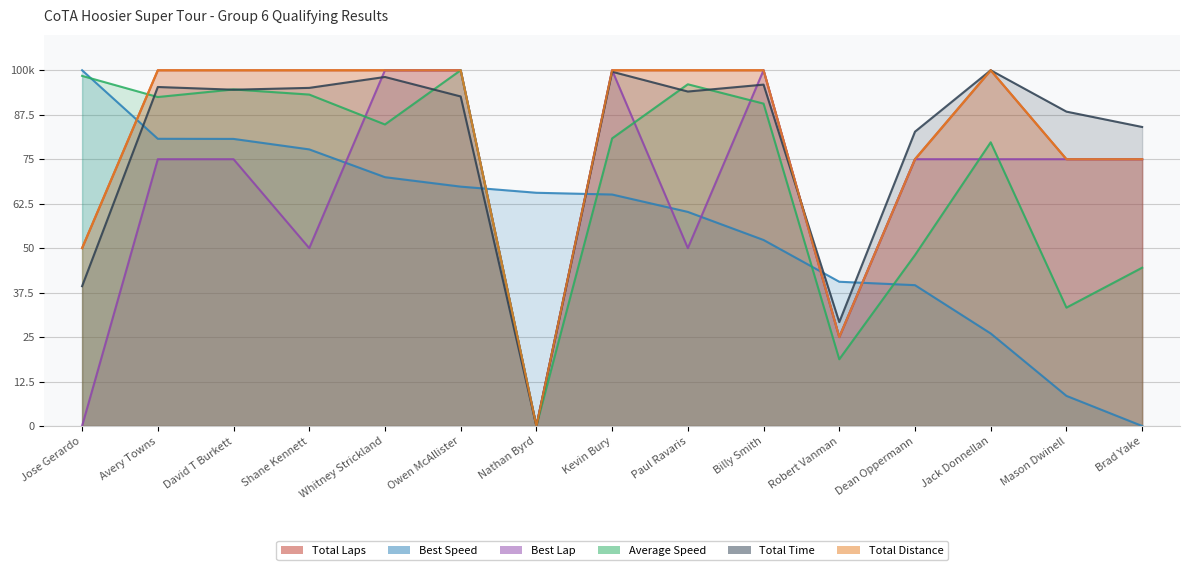

What is the total value across all series at Paul Ravaris?

500.3